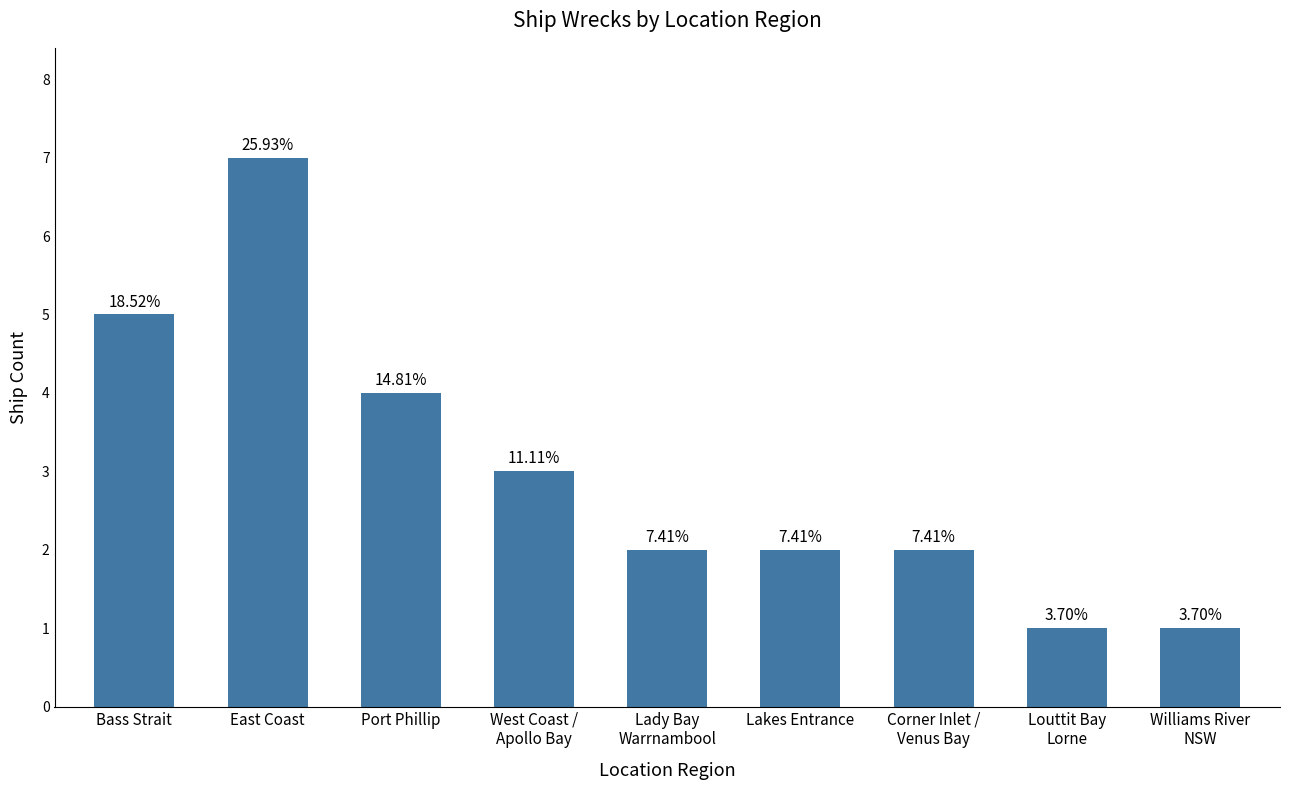

True or false: the data shows 4 at Port Phillip.

True